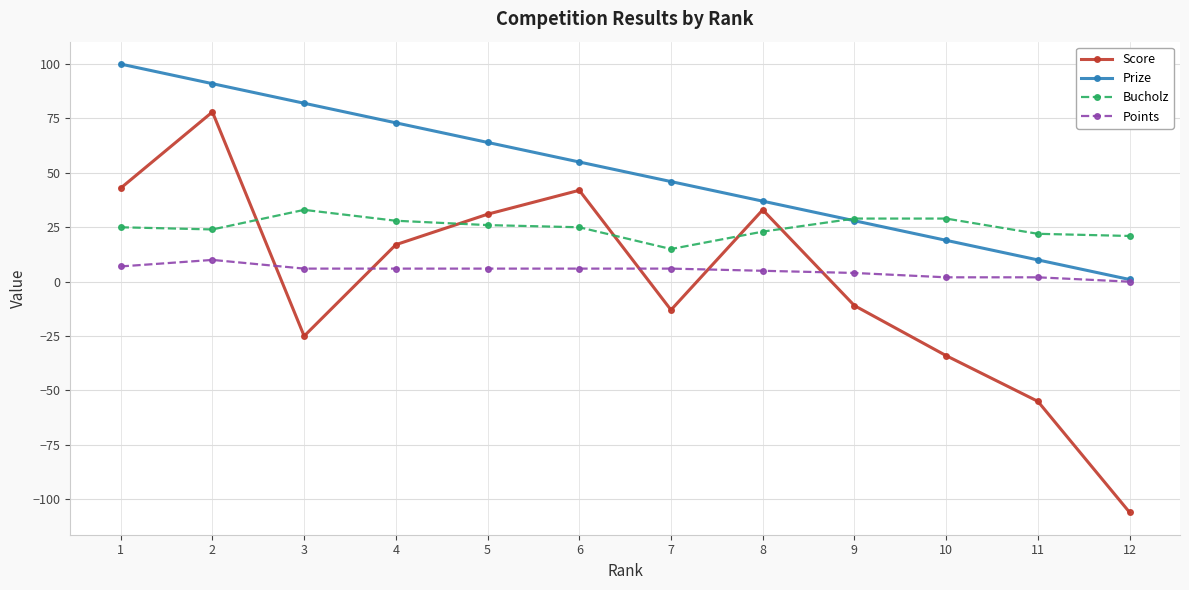

What is the total value across all series at 1?

175